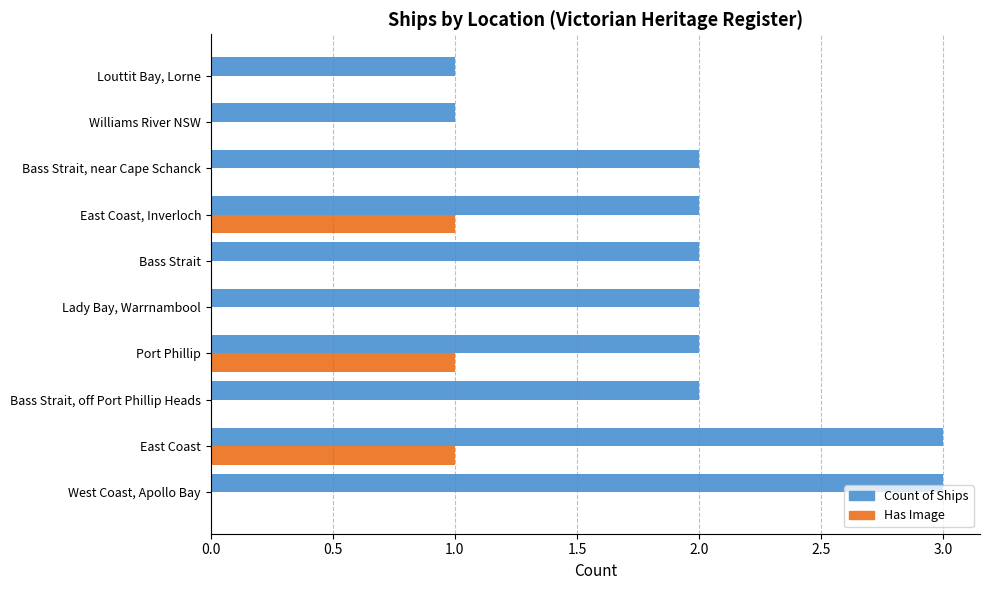

True or false: Count of Ships has a value of 2 at Bass Strait.

True